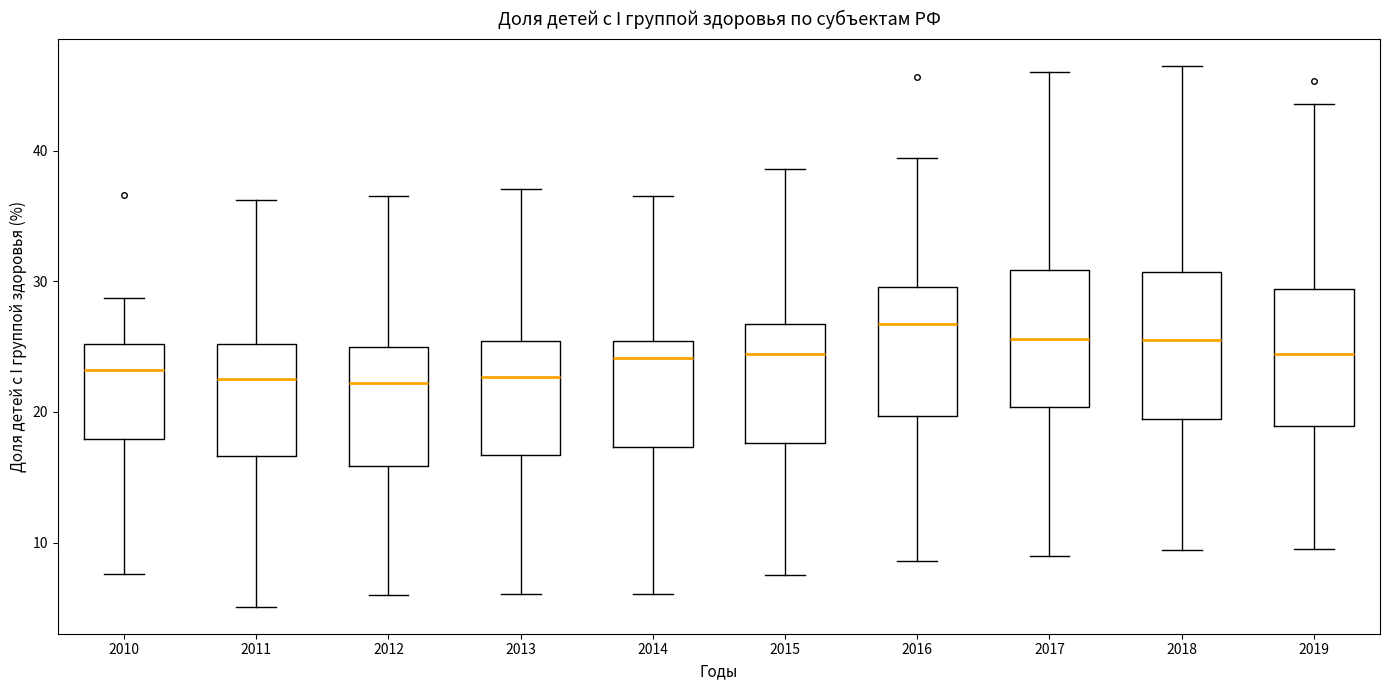

Which box's median line is the highest?

2016